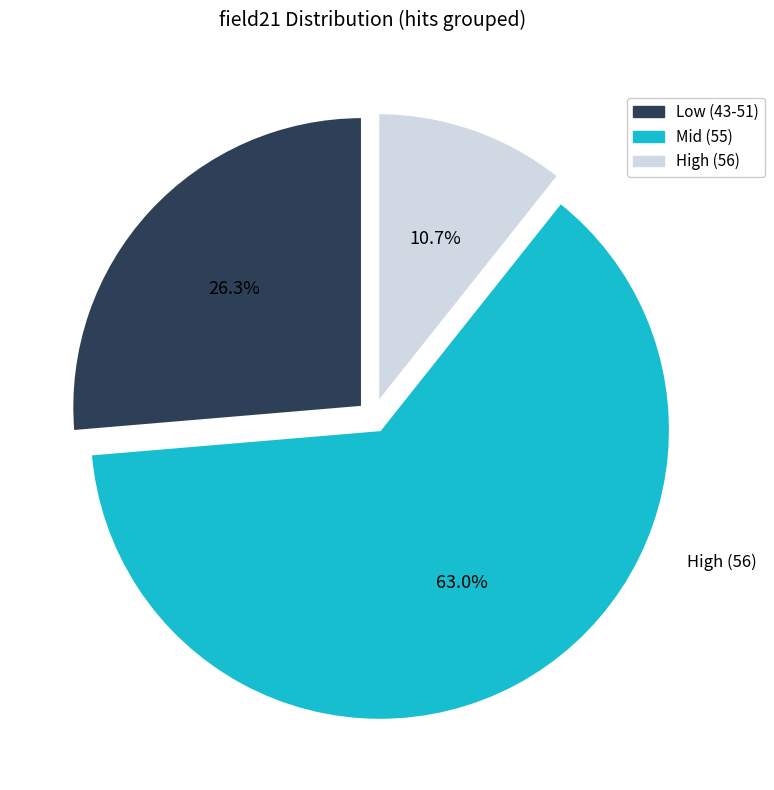

Is there any slice that represents more than half of the pie?

Yes